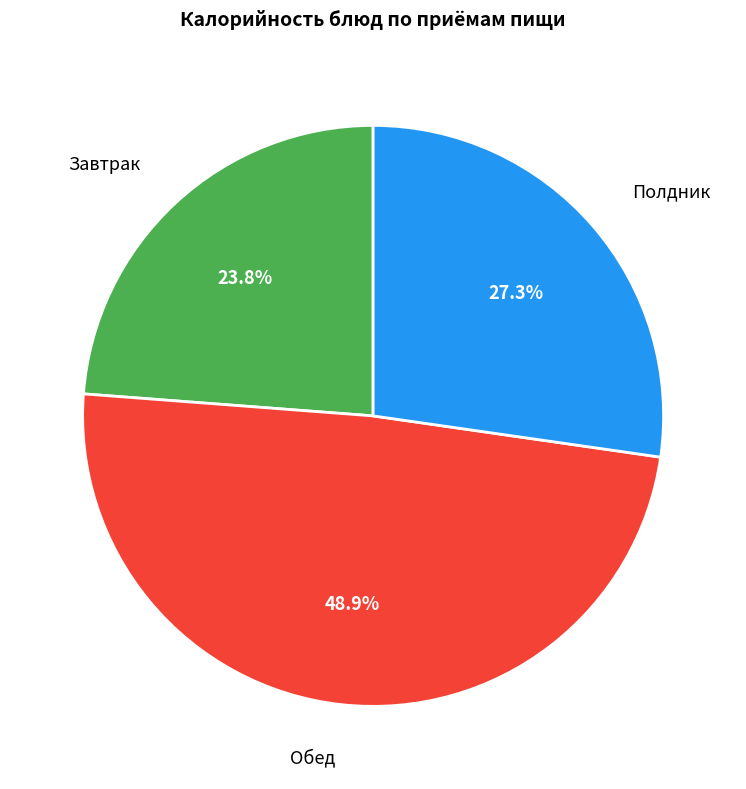

Is there any slice that represents more than half of the pie?

No